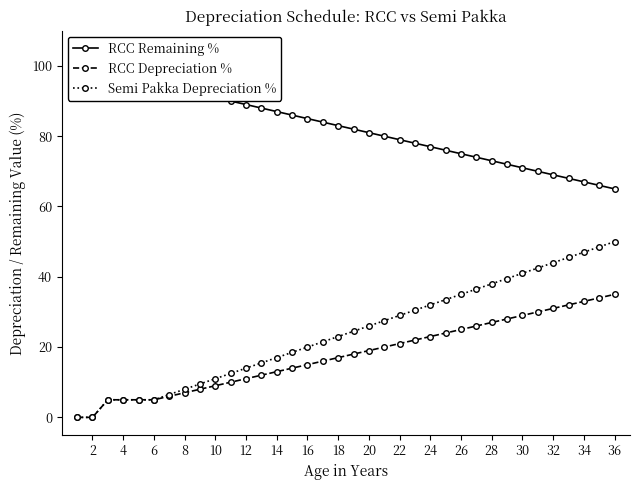

Which series has the largest total across all categories?

RCC Remaining %